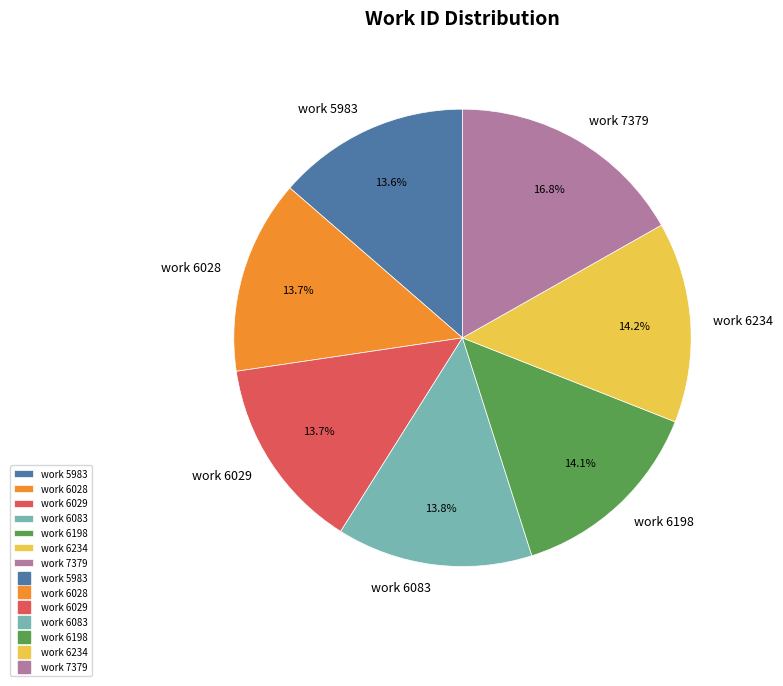

Count the number of slices in the pie.

7